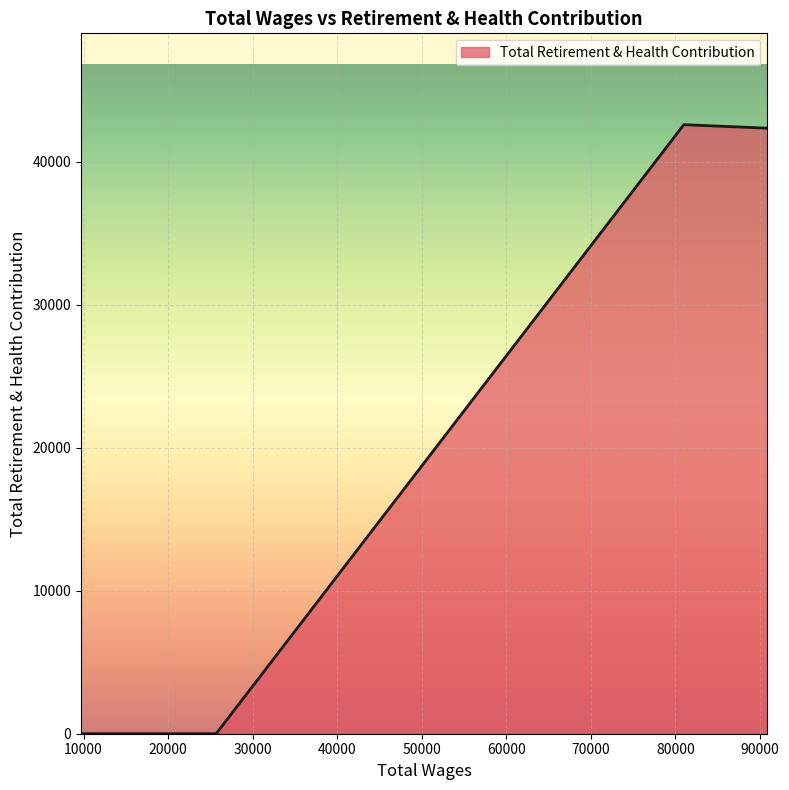

True or false: the data has more than 2 interior local peaks.

False